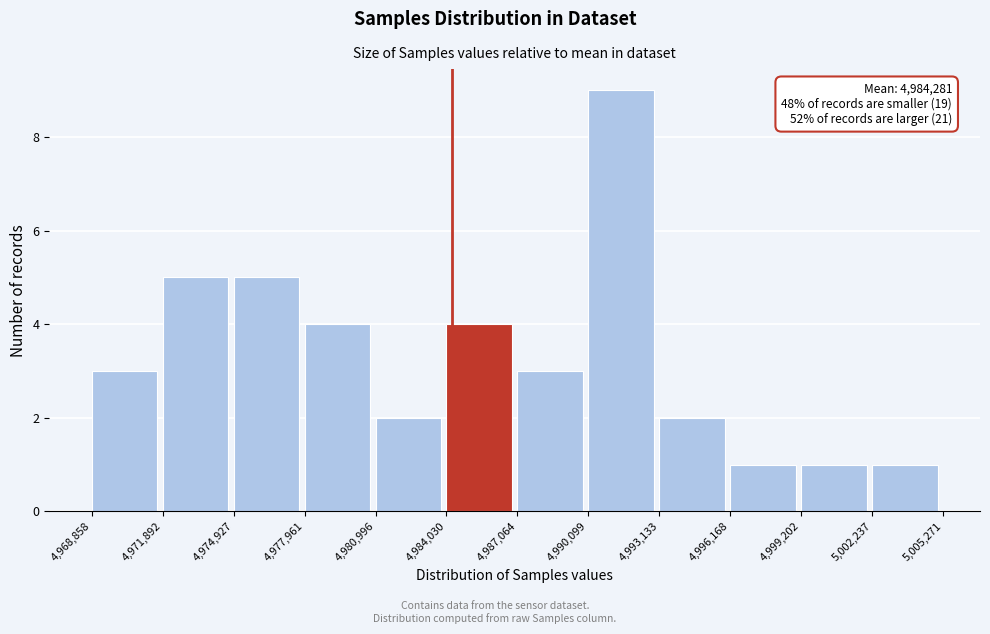

Which range on the x-axis has the tallest bar?

4,990,099 to 4,993,133